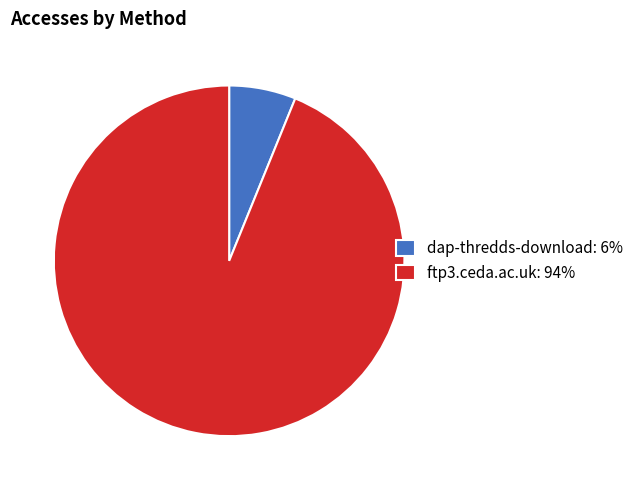

True or false: dap-thredds-download accounts for 6% of the total.

True